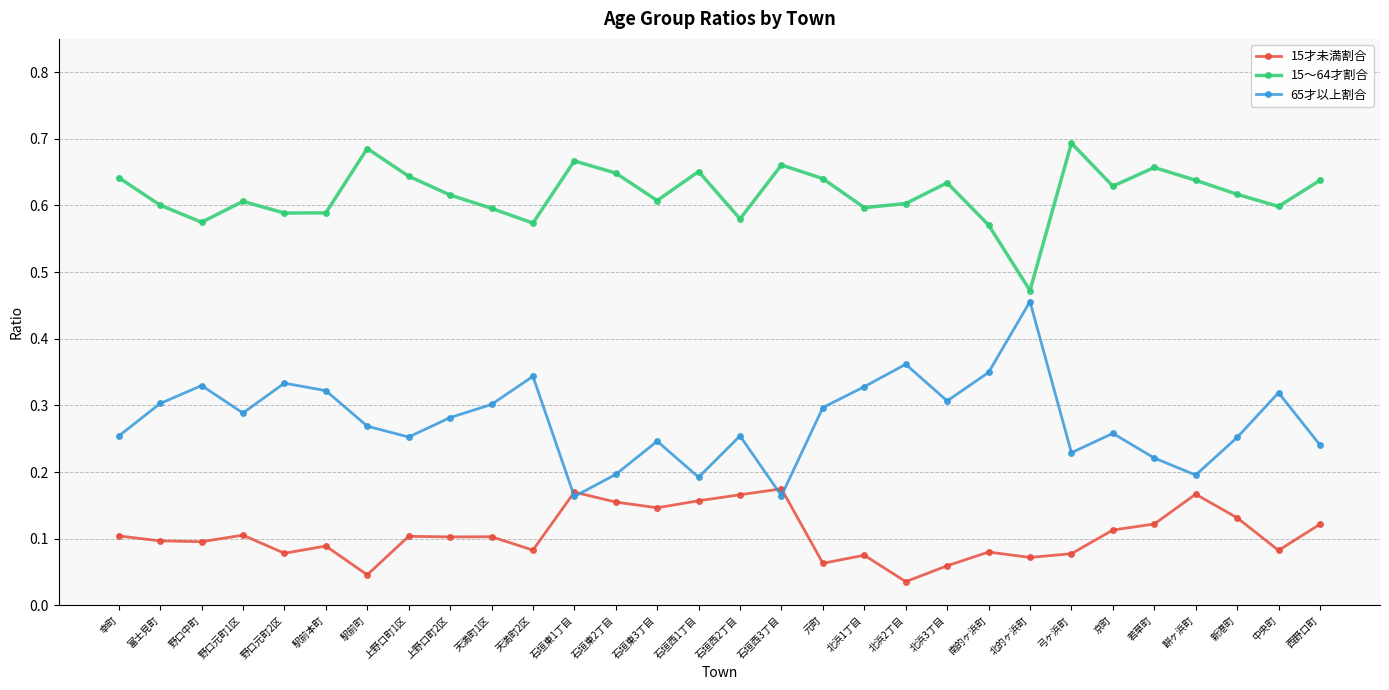

Count the 15～64才割合 values in the range 0 to 1.

30